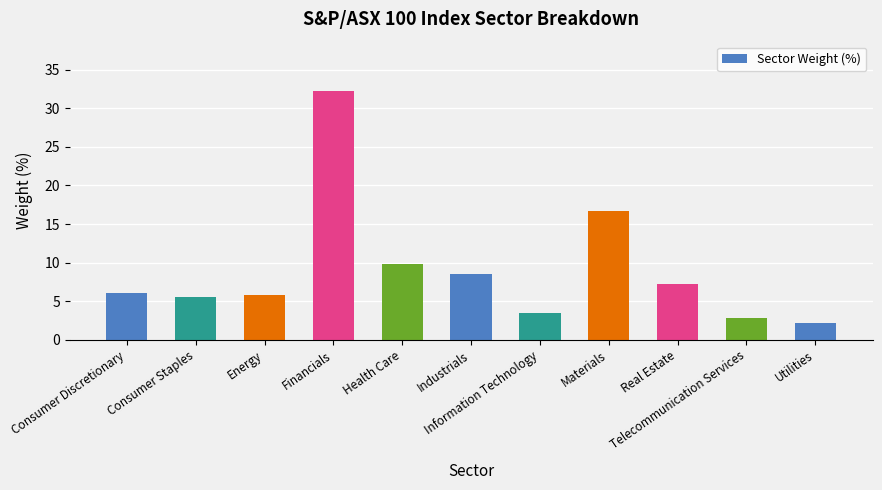

What is the value of the 8th bar from the left?

16.7